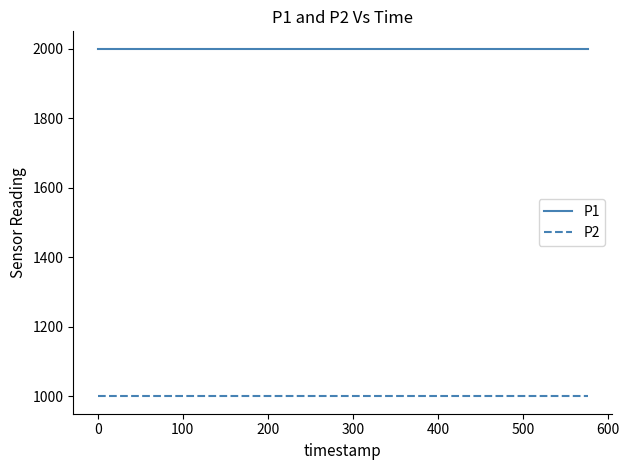

List the series in order of their overall mean, lowest first.

P2, P1